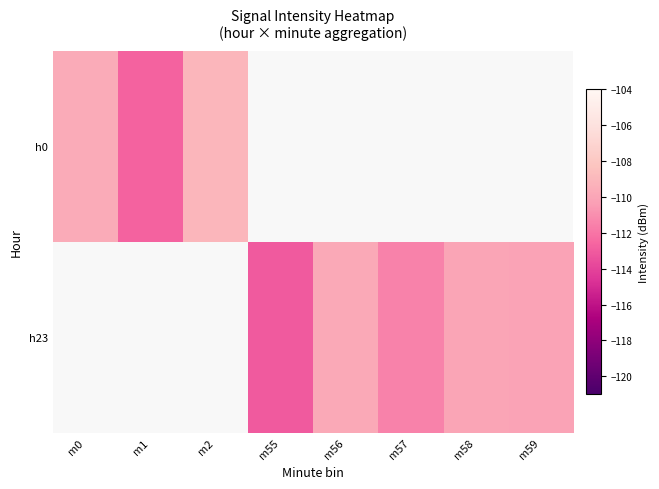

Count the number of data series in this chart.

2